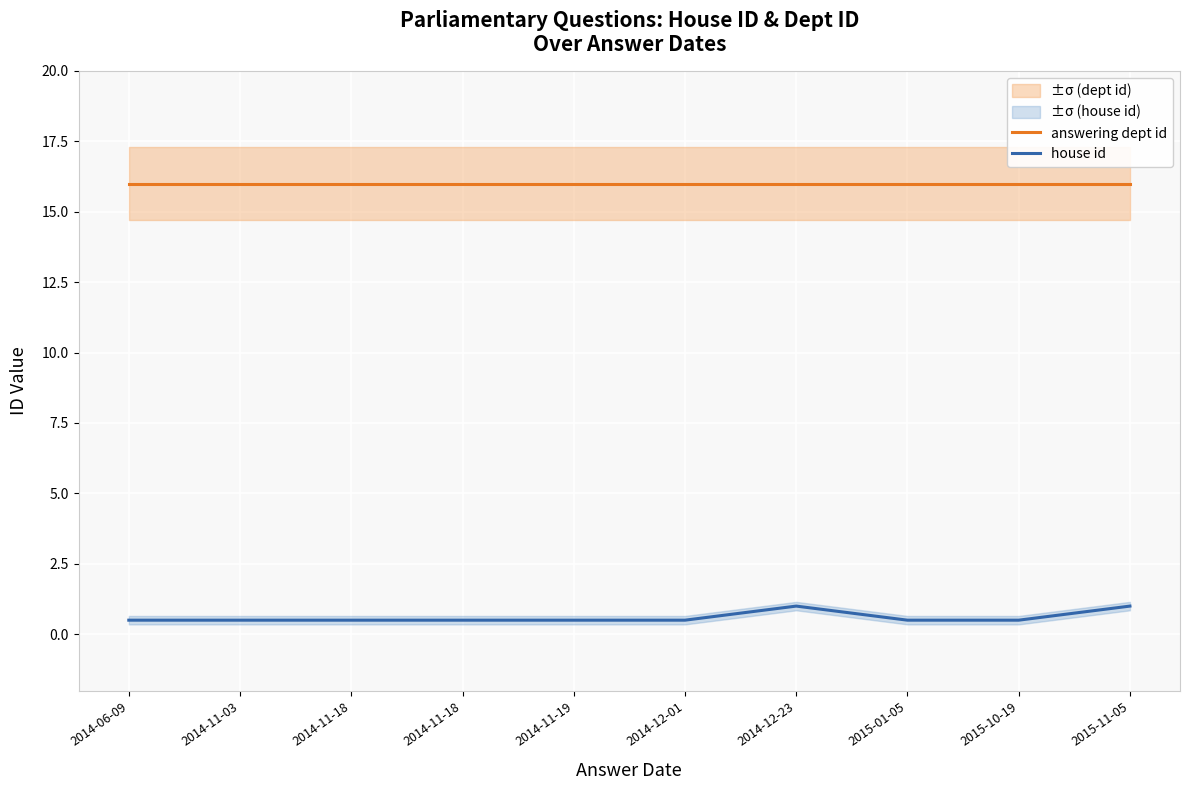

Is the value of house id at 2014-12-01 greater than the value of answering dept id at 2014-11-18?

No